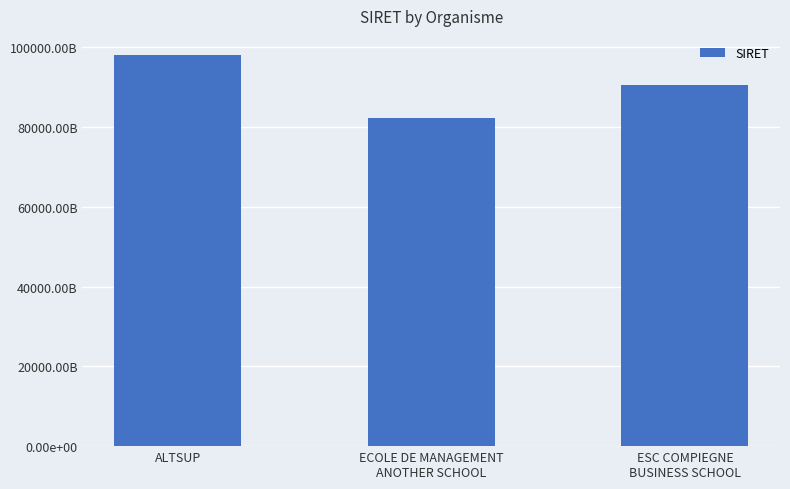

What is the smallest value displayed?

82159132800017